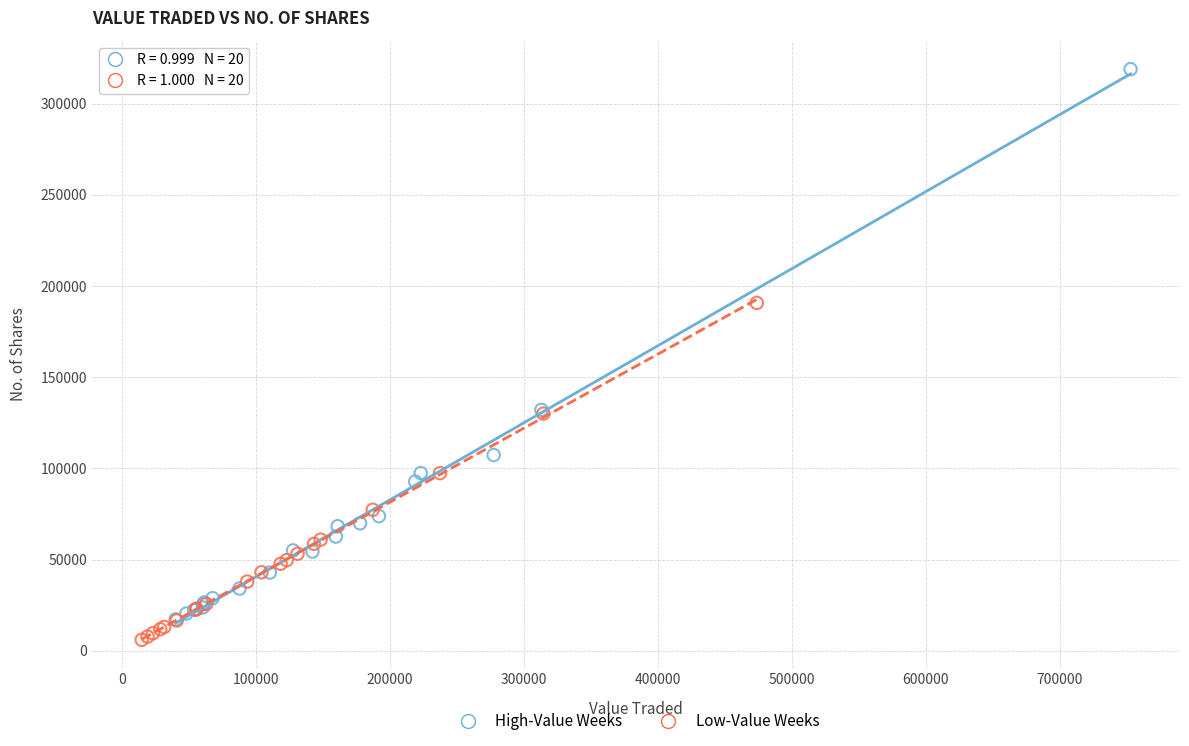

Which series contains the highest Y value?

High-Value Weeks